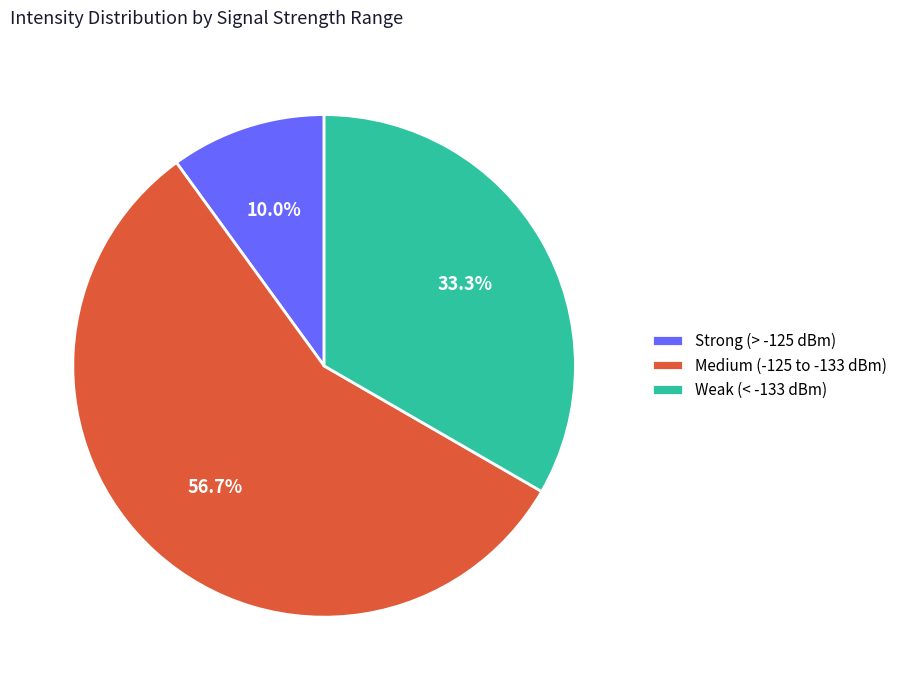

Is there a majority slice in this chart?

Yes